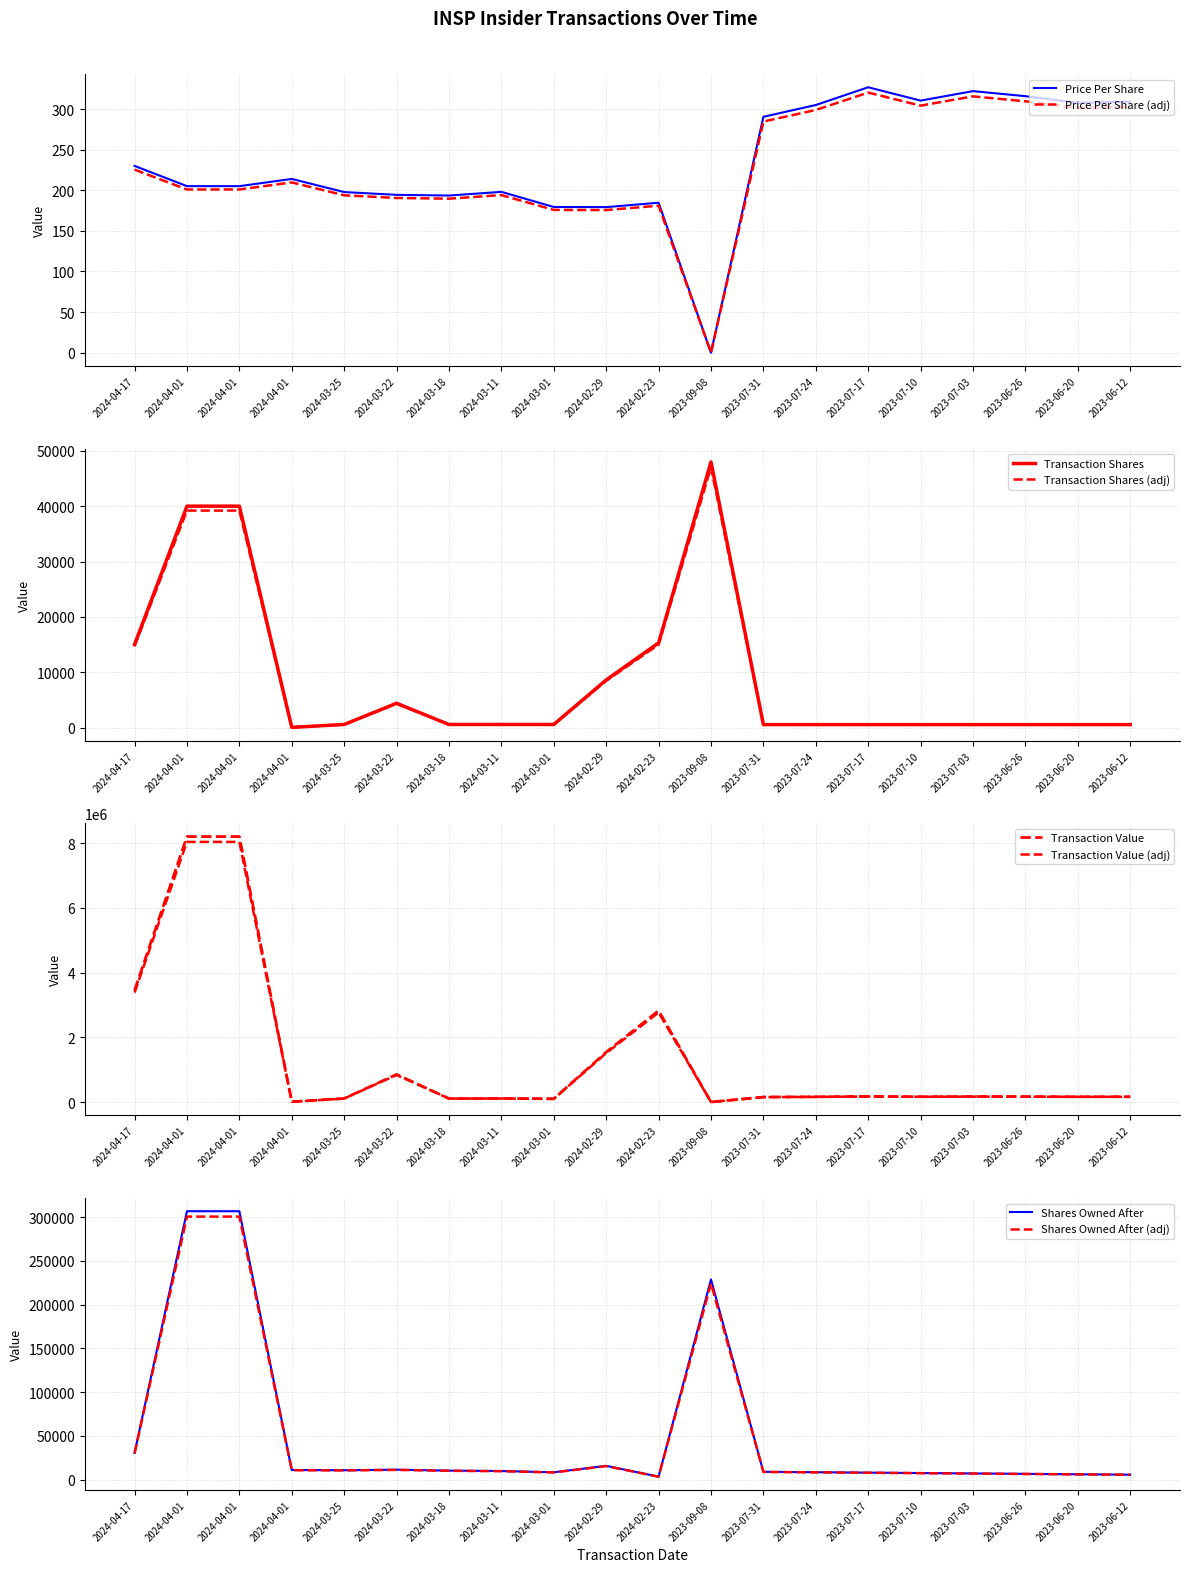

List the series in order of their peak value, lowest first.

transactionPricePerShare, transactionShares, sharesOwnedFollowingTransaction, transactionValue